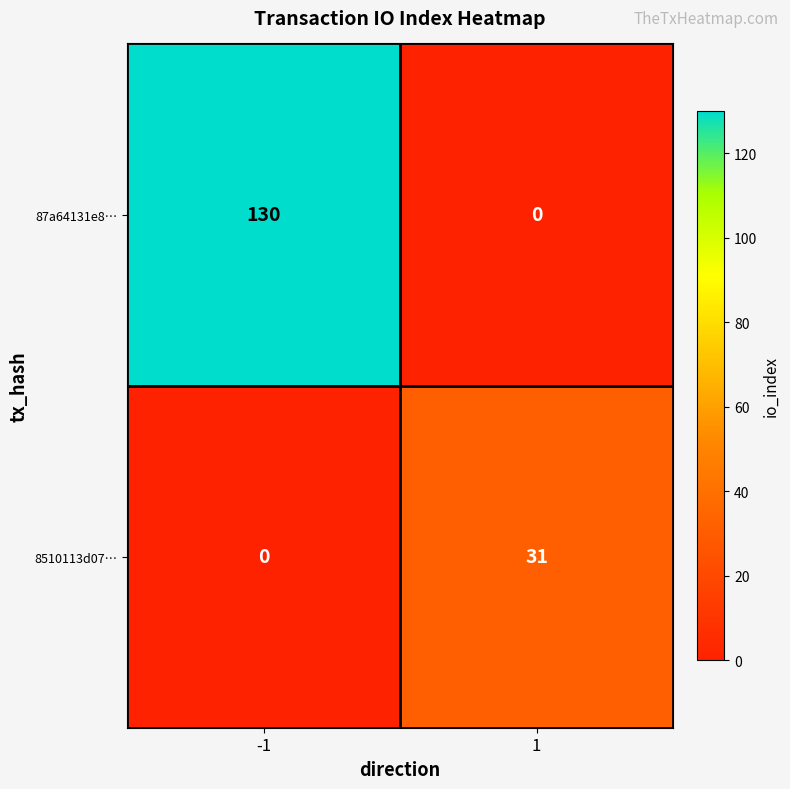

Which series has the largest total across all categories?

87a64131e8…